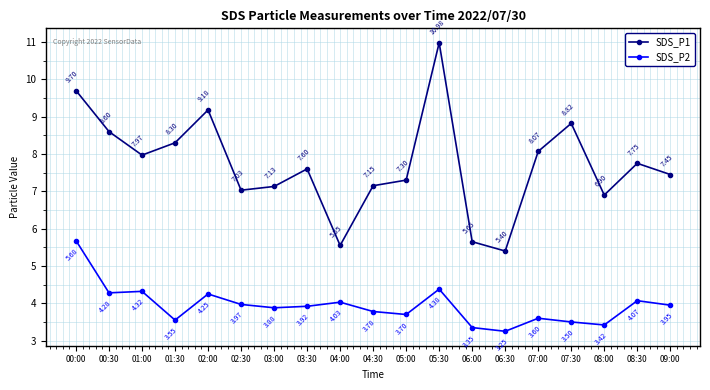

Where is SDS_P1 nearest to the value 8?

01:00